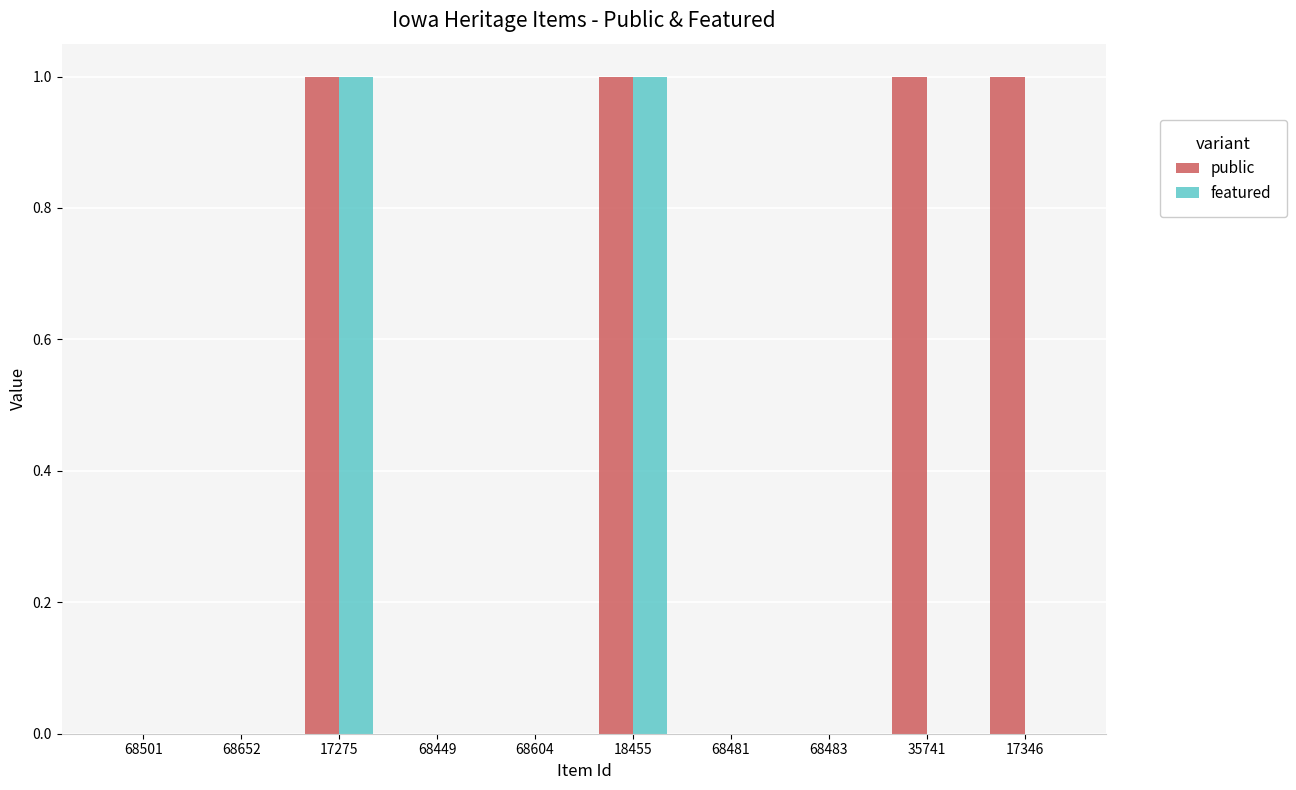

How many groups of bars are there?

10